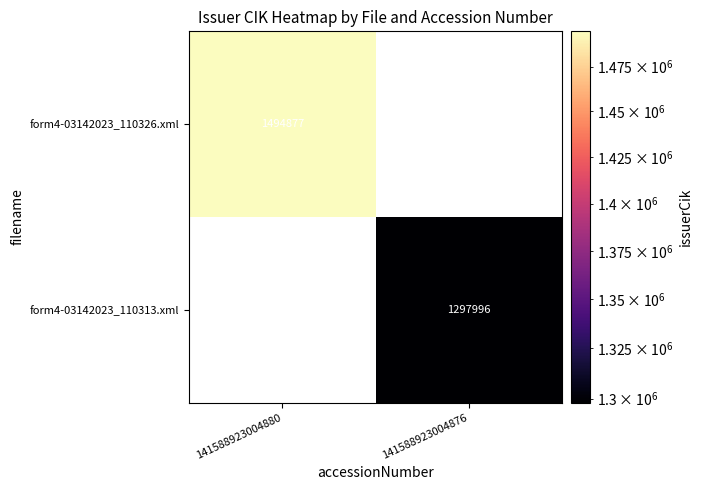

True or false: form4-03142023_110313.xml has a value of 1297996 at 141588923004876.

True